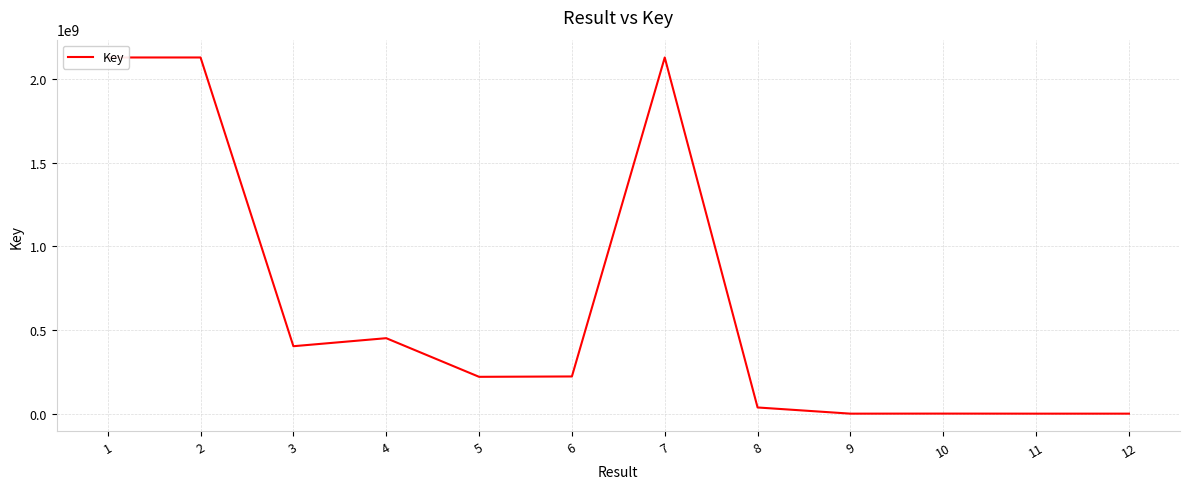

True or false: the data shows 2130387258 at 2.

True